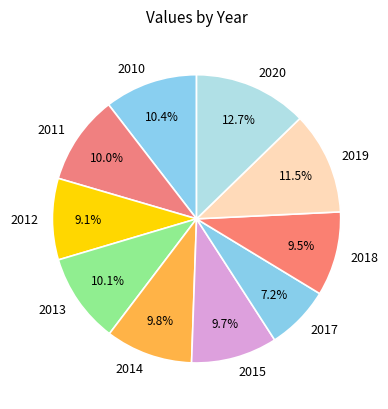

Does 2018 represent more than half of the total?

No